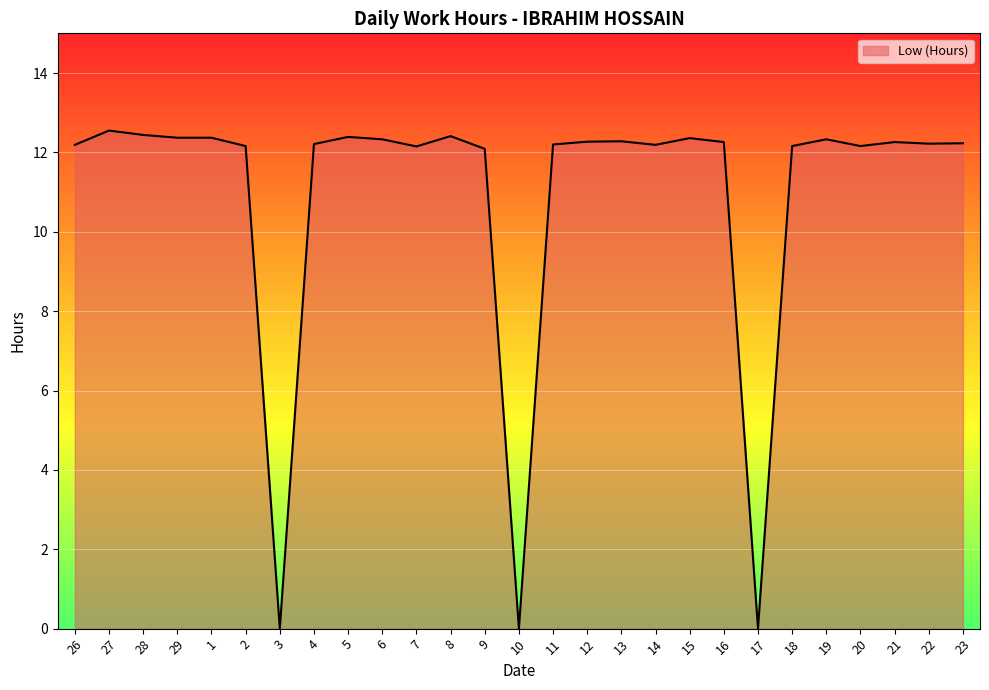

How many lines are shown in the chart?

1